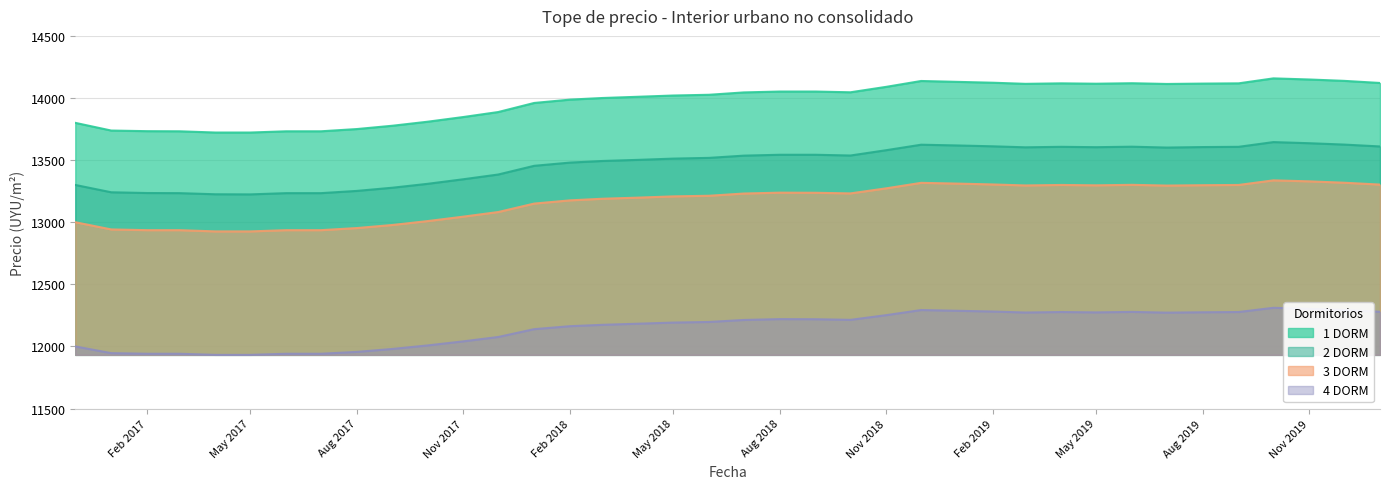

Which category has the lowest value across all series?

2017-04-01